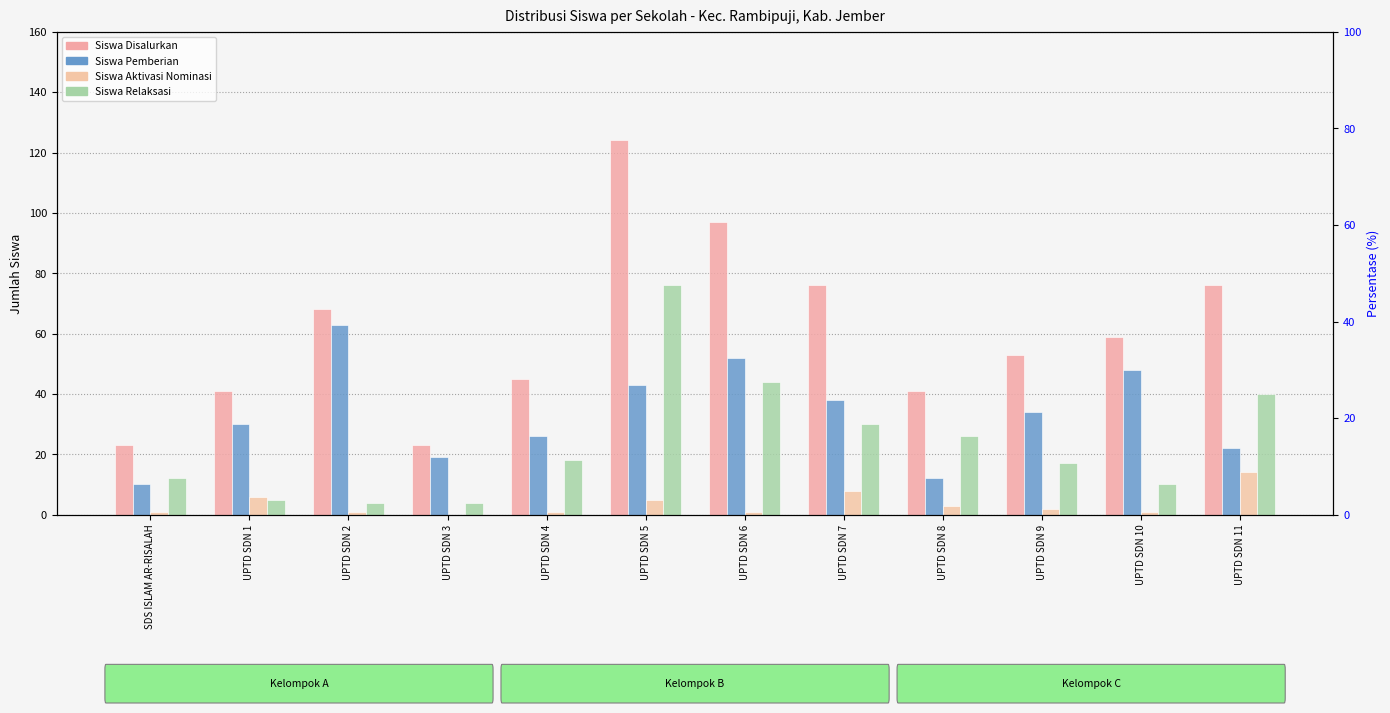

Rank the series by their maximum value, from lowest to highest.

Siswa Aktivasi, Siswa Pemberian, Siswa Relaksasi, Siswa Disalurkan